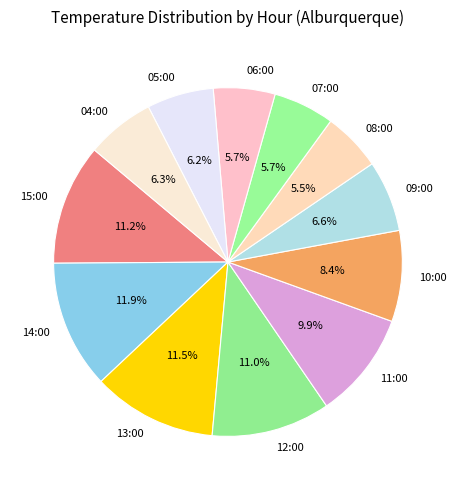

What is the ratio of the value at 14:00 to the value at 06:00?

2.1